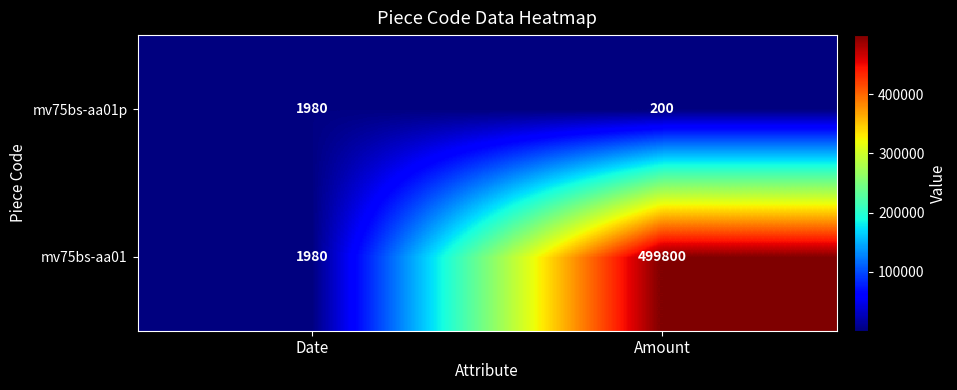

Which series has the largest total across all categories?

mv75bs-aa01